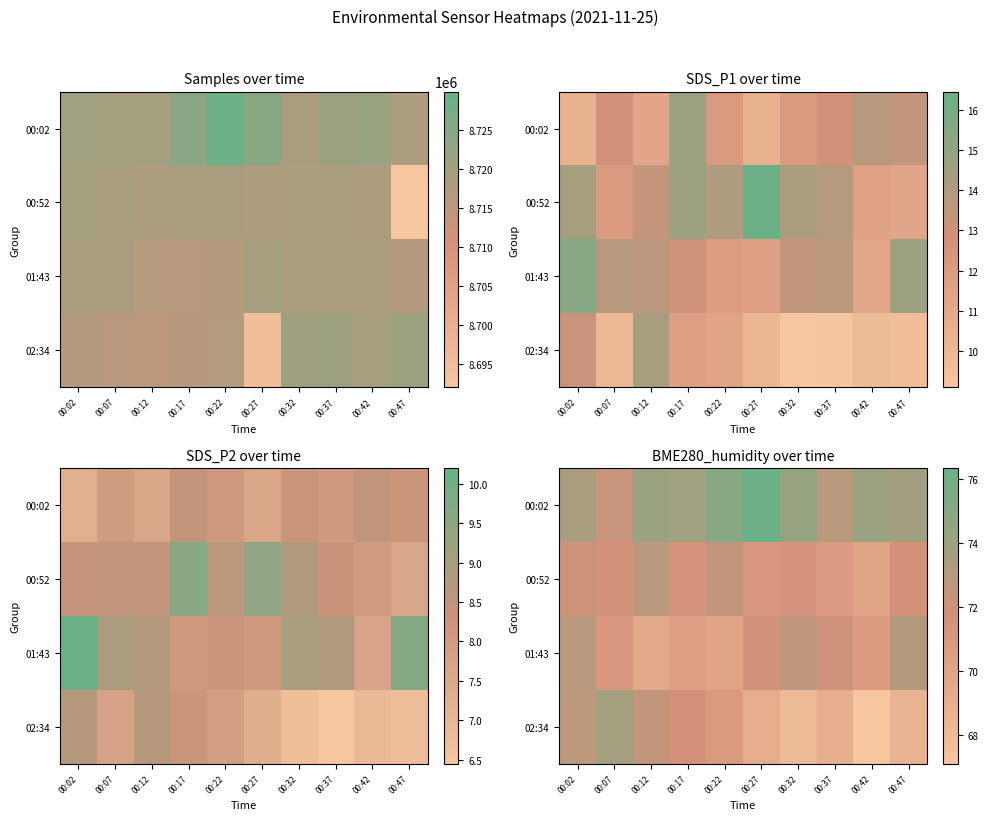

What is the minimum value for 02:34?

67.1